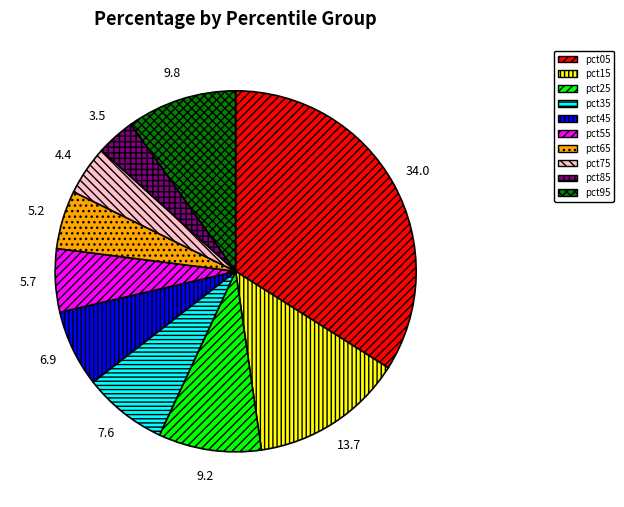

How many segments does this pie chart have?

10